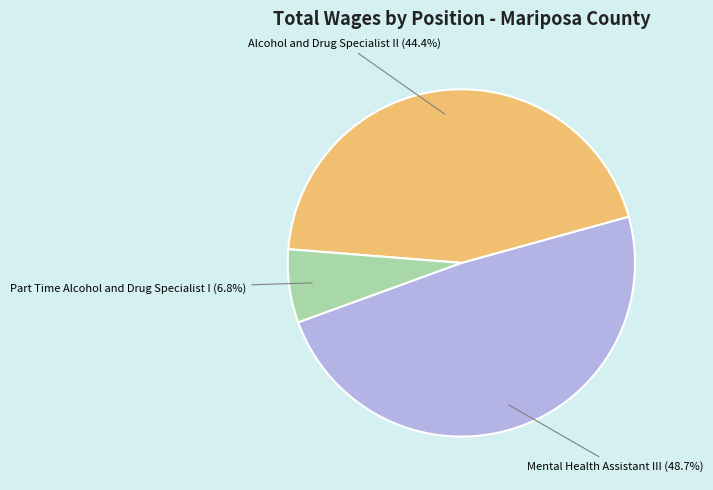

Is there any slice that represents more than half of the pie?

No